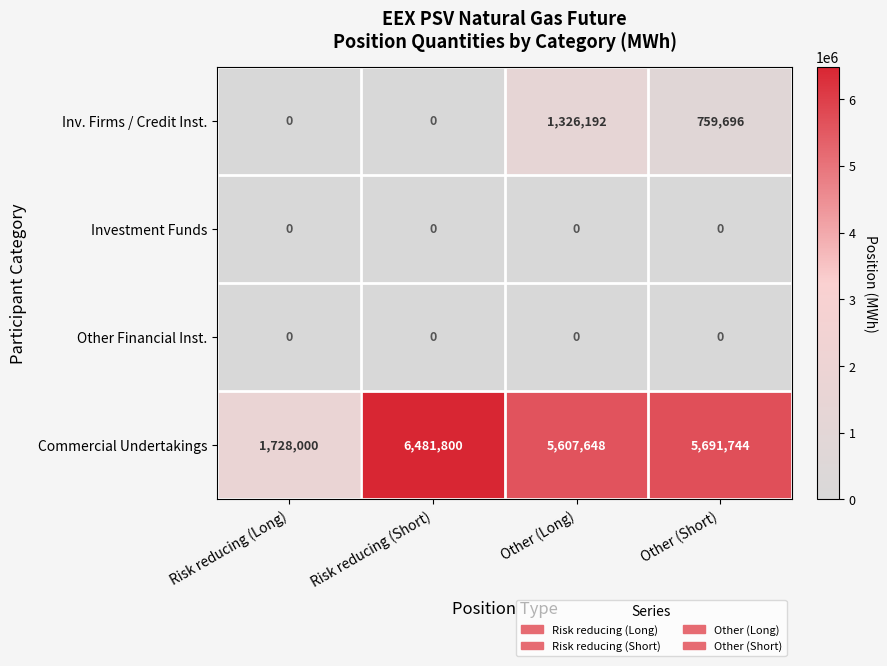

Rank the series at Other (Long) from lowest to highest value.

Investment Funds, Other Financial Inst., Inv. Firms / Credit Inst., Commercial Undertakings